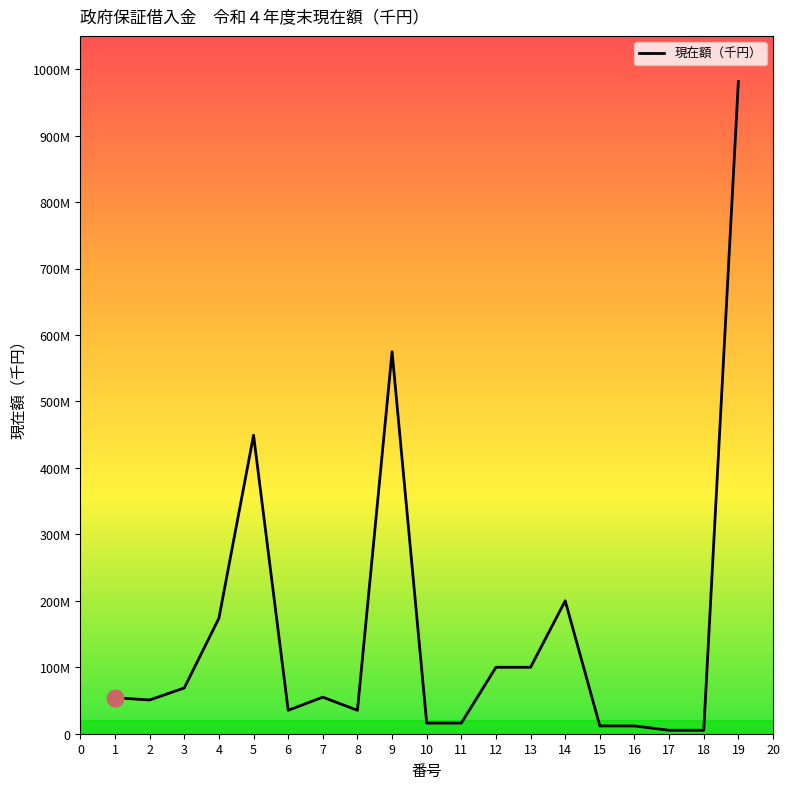

Does the chart have visible grid lines?

No